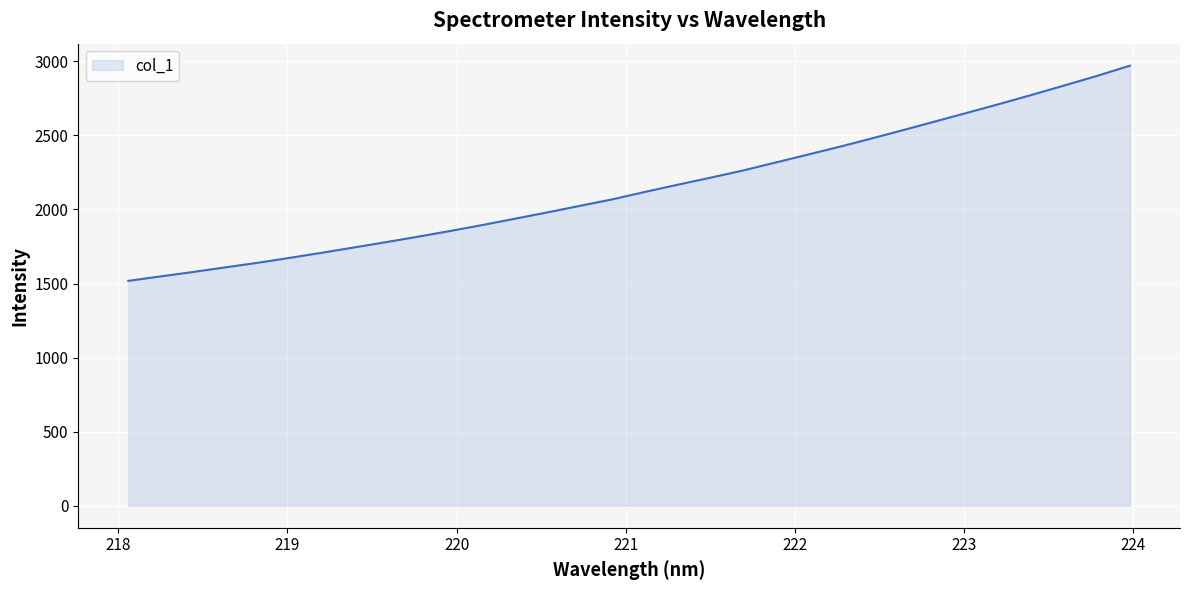

What is the maximum value shown in the chart?

2970.8